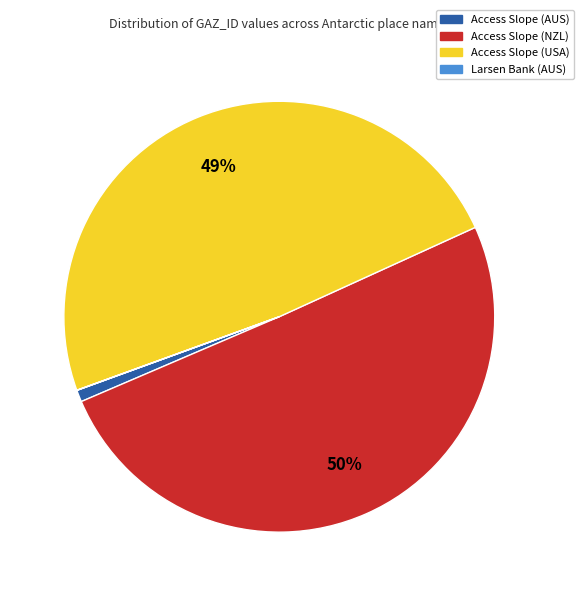

Approximately how many times larger is the value at Access Slope (NZL) compared to Access Slope (USA)?

1.0